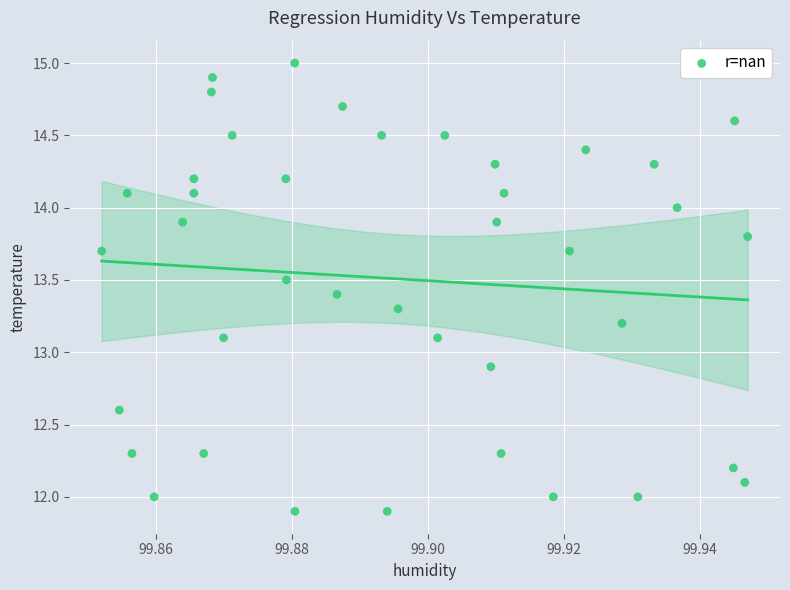

What is the range of Y values (max minus min)?

3.1